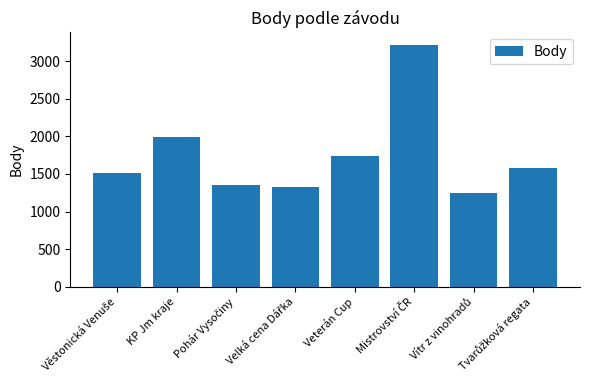

What is the approximate value at KP Jm kraje, to the nearest 50?

2000